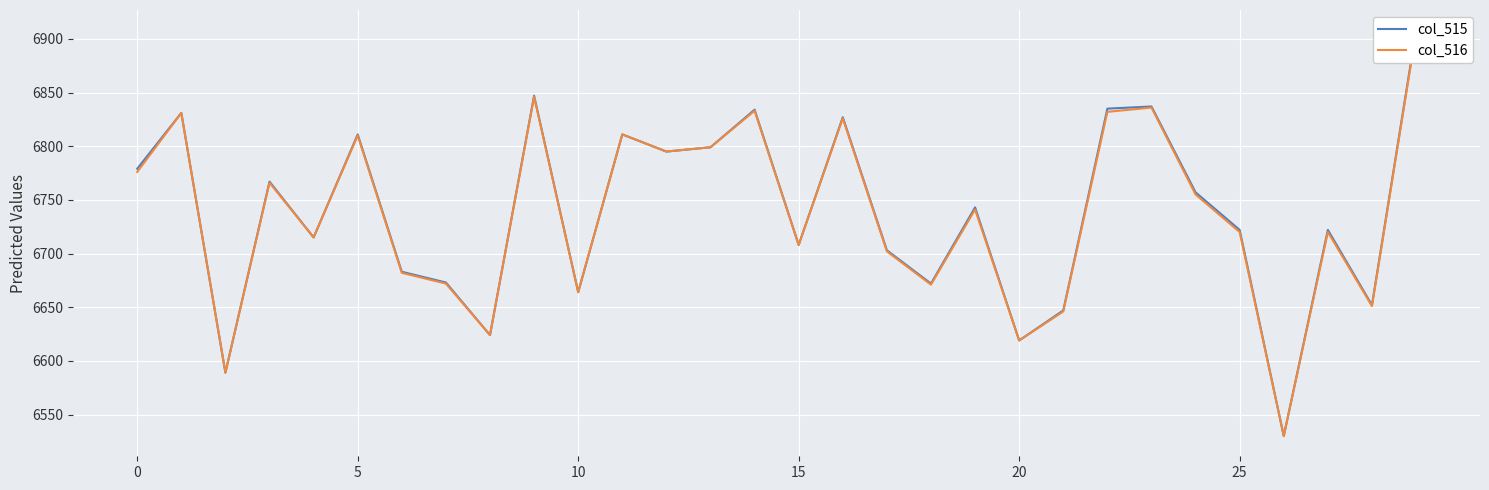

What is the lowest value of the col_515 series?

6530